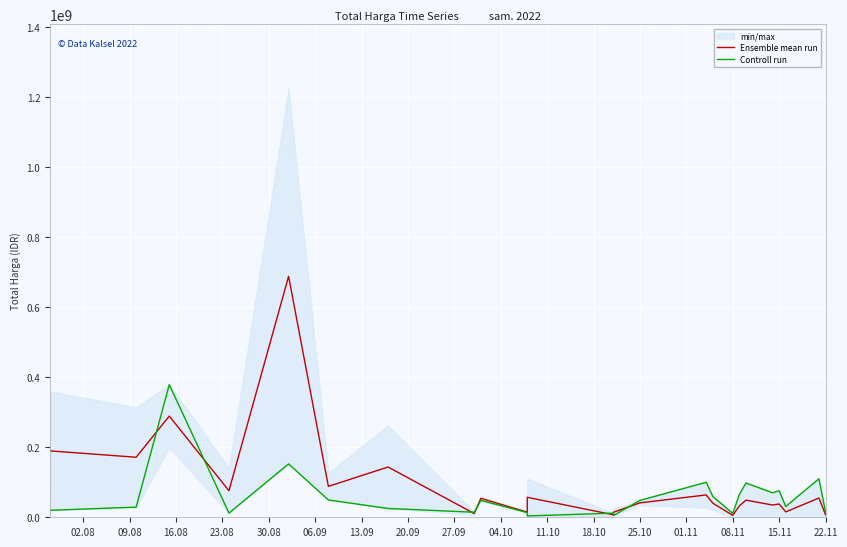

In Ensemble mean run, how many points are higher than both neighbors (excluding endpoints)?

9